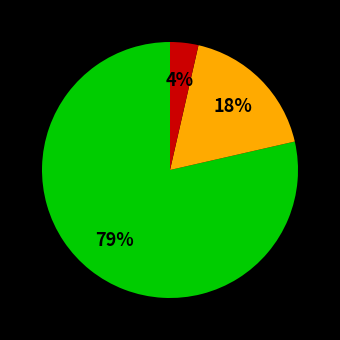

Is there any slice that represents more than half of the pie?

Yes